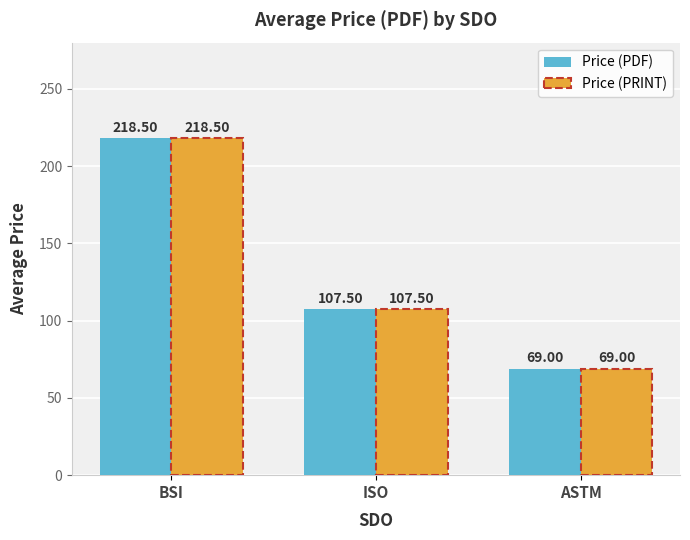

What is the average value of the Price (PDF) series?

131.7